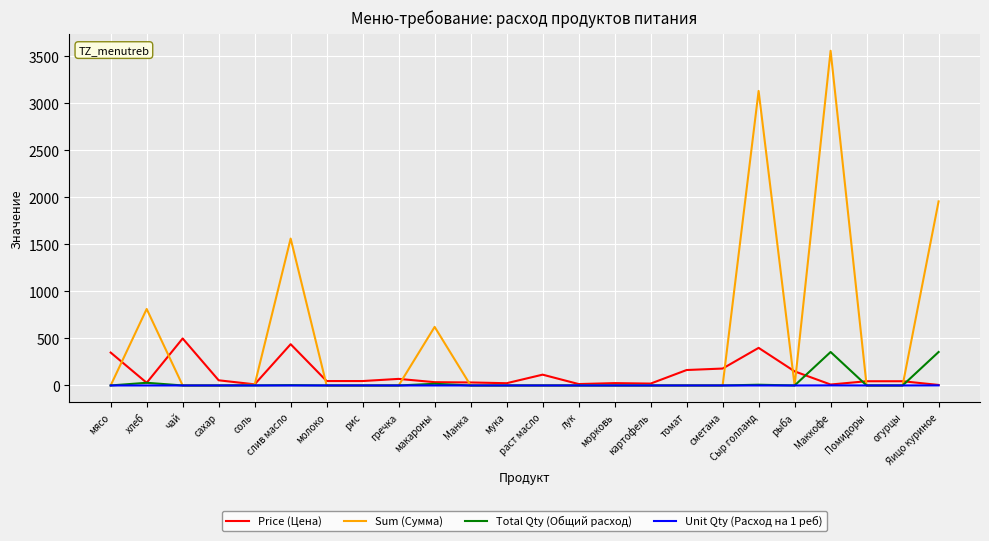

How many lines are shown in the chart?

4